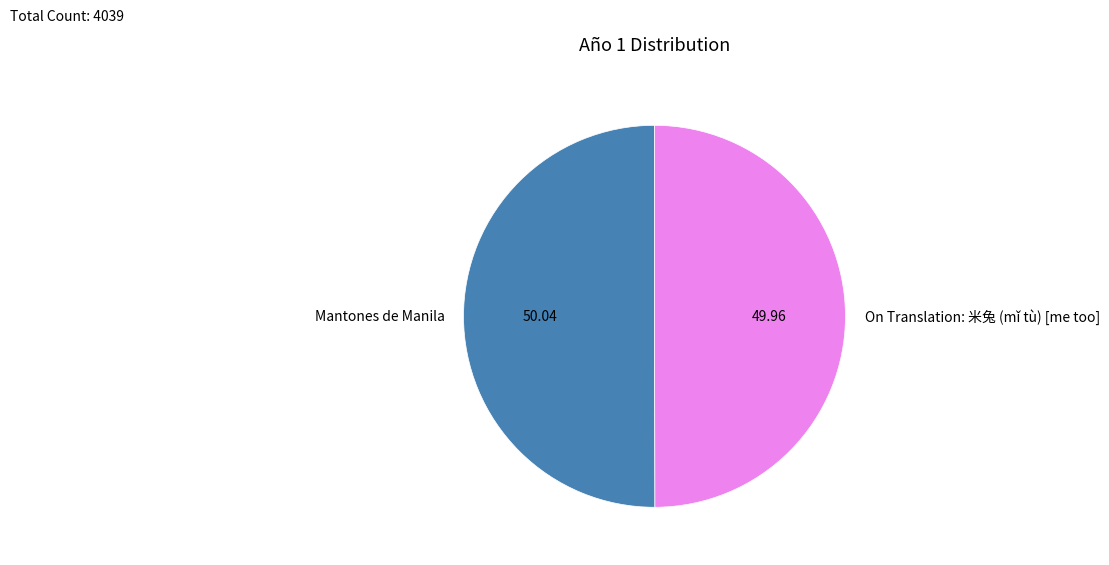

Do Mantones de Manila and On Translation: 米兔 (mǐ tù) [me too] together represent more than half of the pie?

Yes